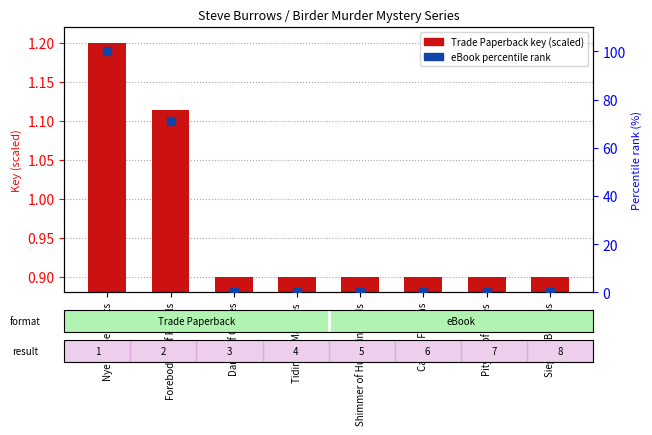

Which series reaches the maximum Y coordinate?

eBook